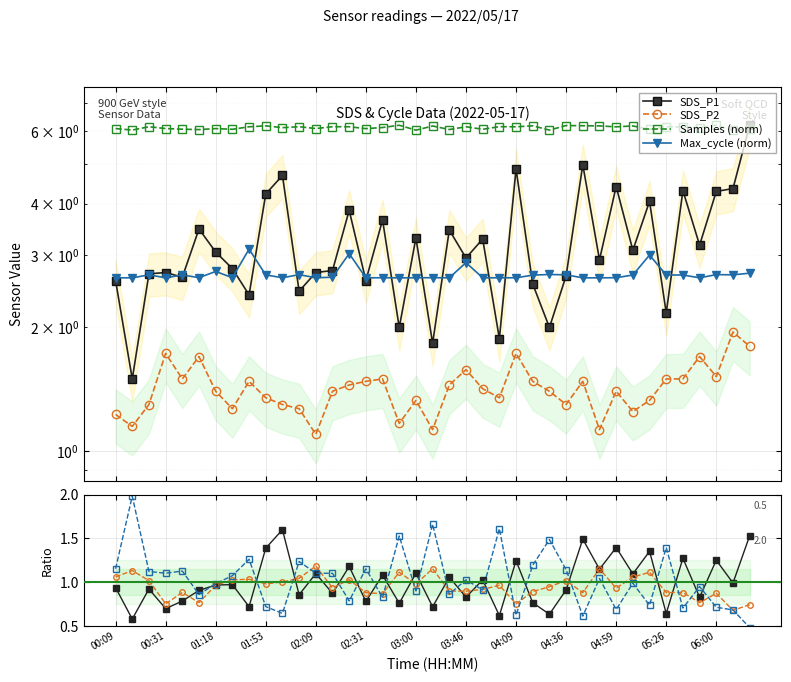

What is the label of the 32nd point from the right?

01:21